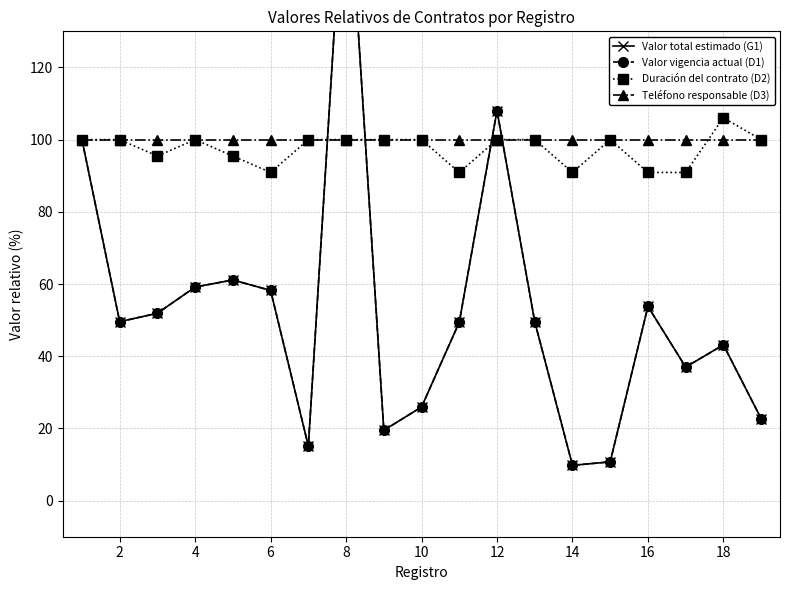

True or false: Duración del contrato (D2) has a value of 106.1 at 18.

True